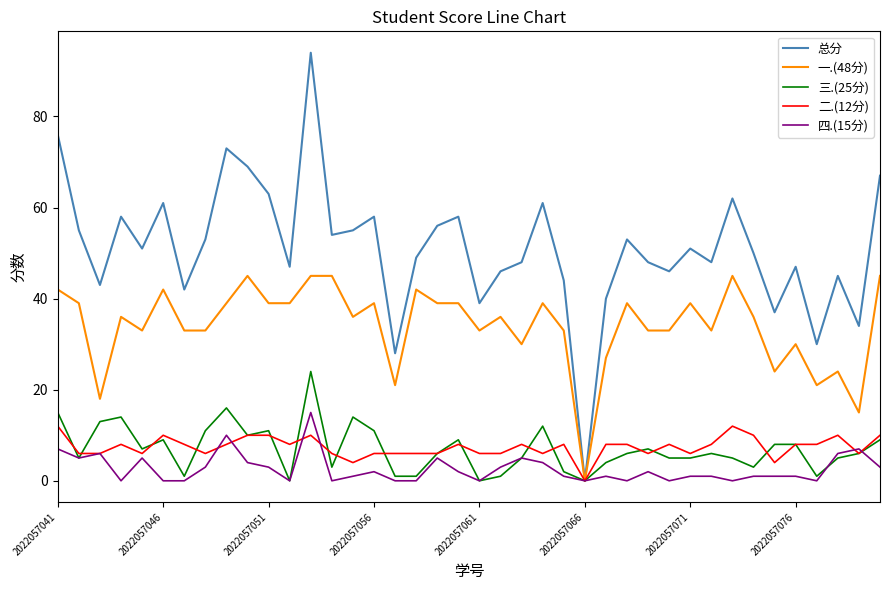

What is the greatest value displayed?

94